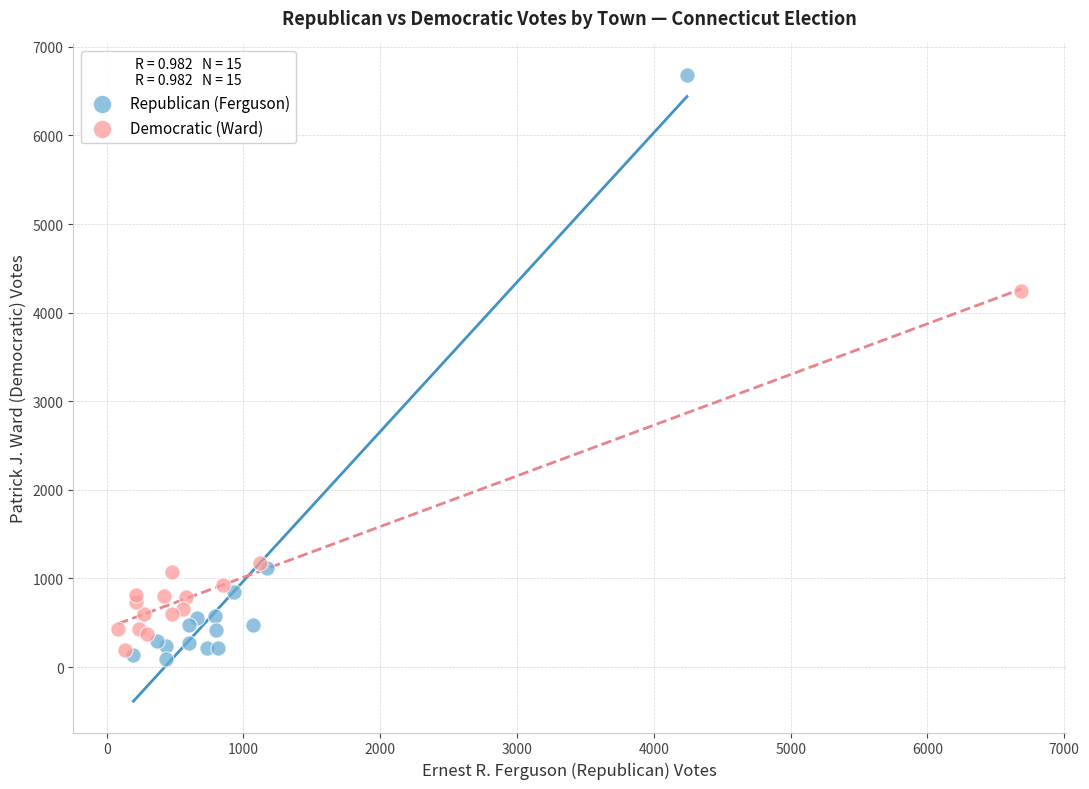

Which series contains the highest Y value?

Republican (Ferguson)